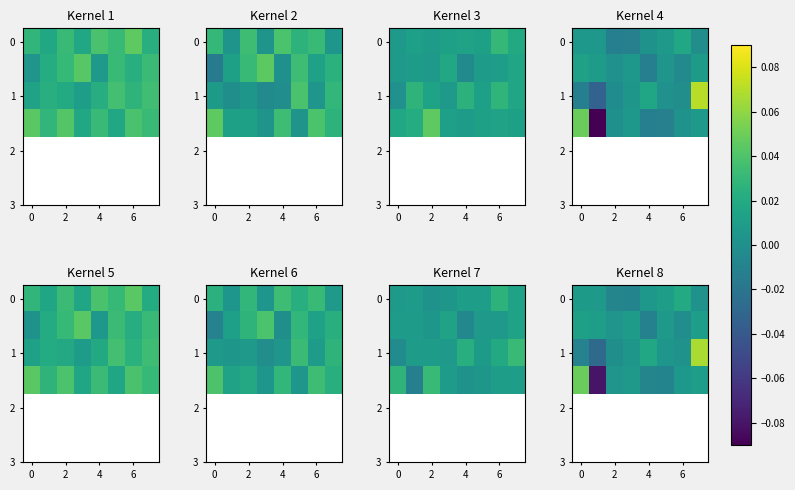

How many data points in 1 are less than 0?

3